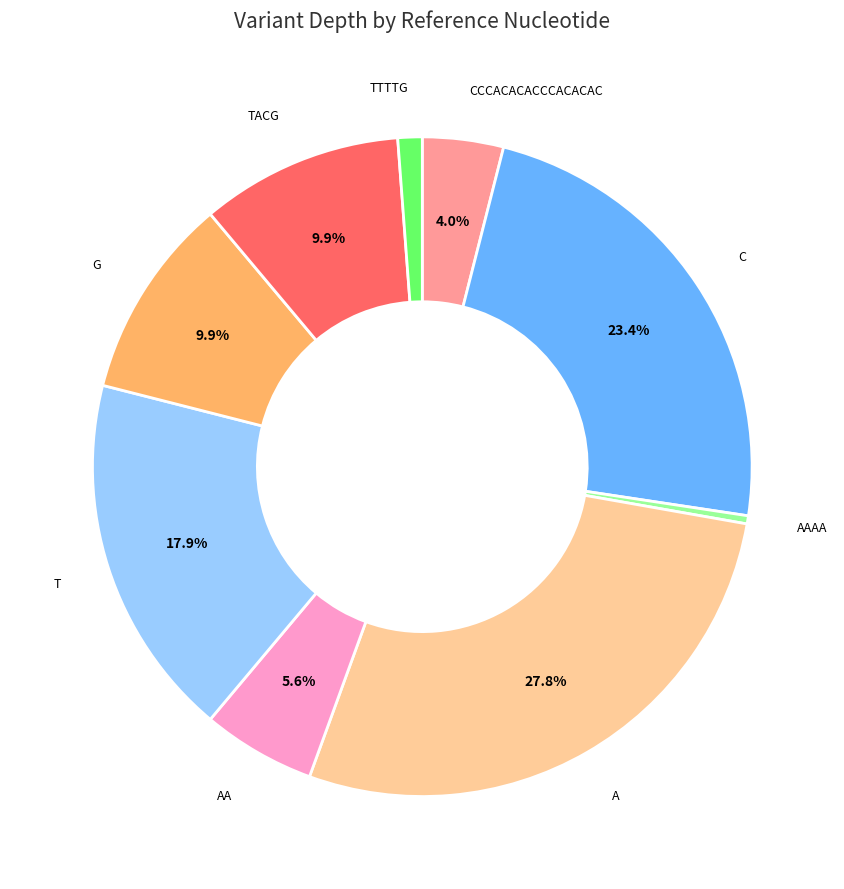

How many segments does this pie chart have?

9